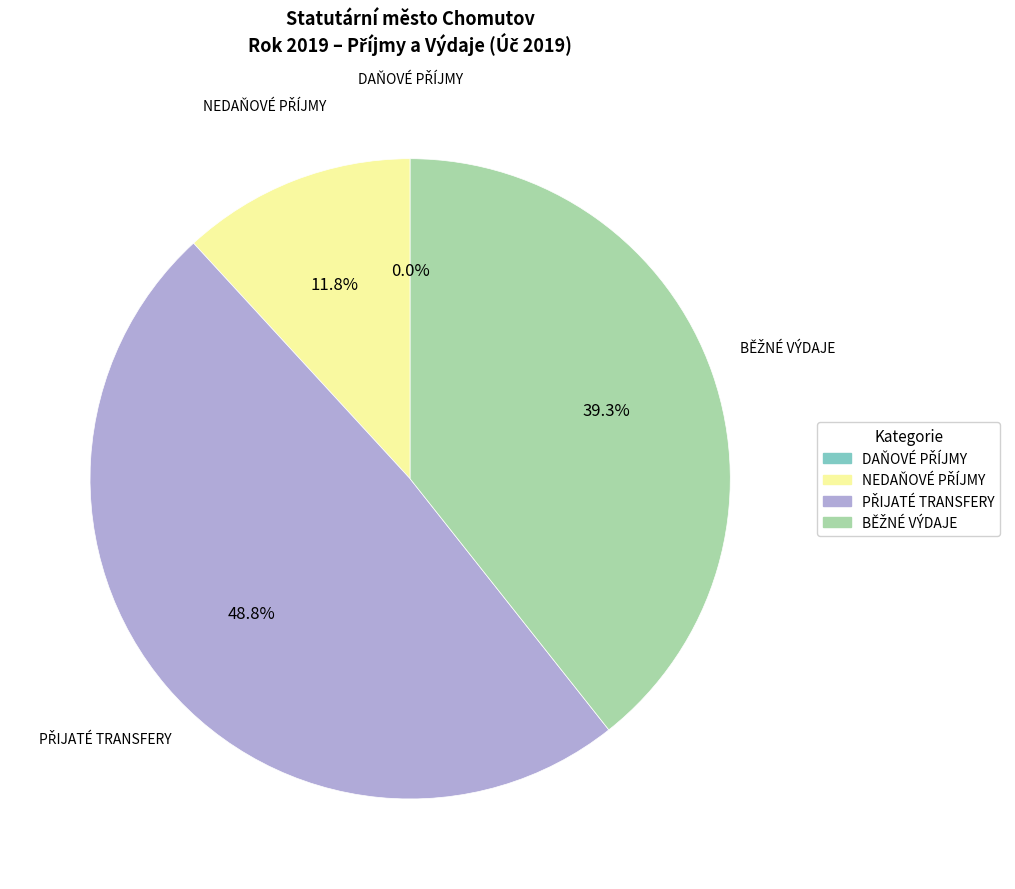

Is there any slice that represents more than half of the pie?

No